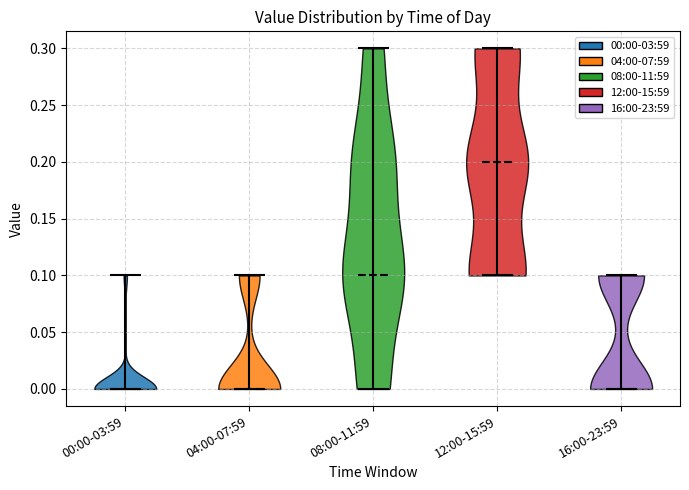

Where does the median line of the violin for 16:00-23:59 sit on the y-axis? The values are not printed on the chart, so give them approximately, as read against the axis.

0.0